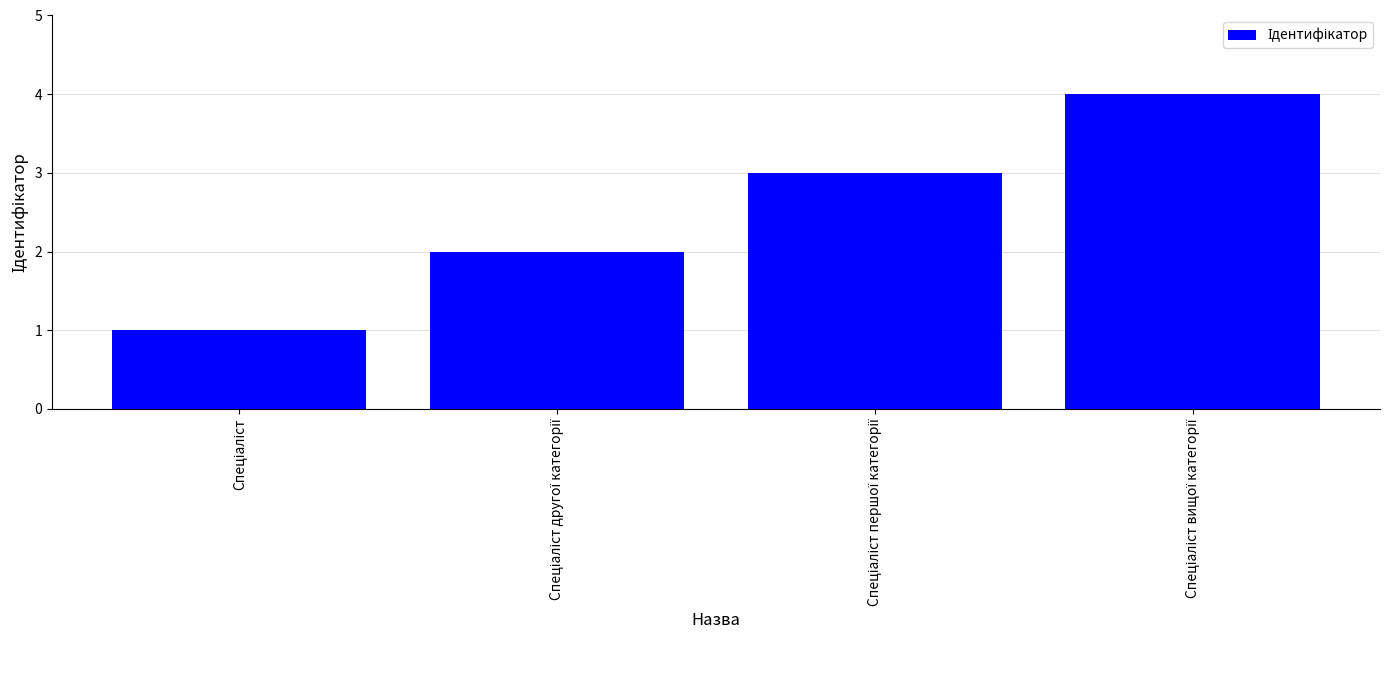

What is the difference between the maximum and minimum values?

3